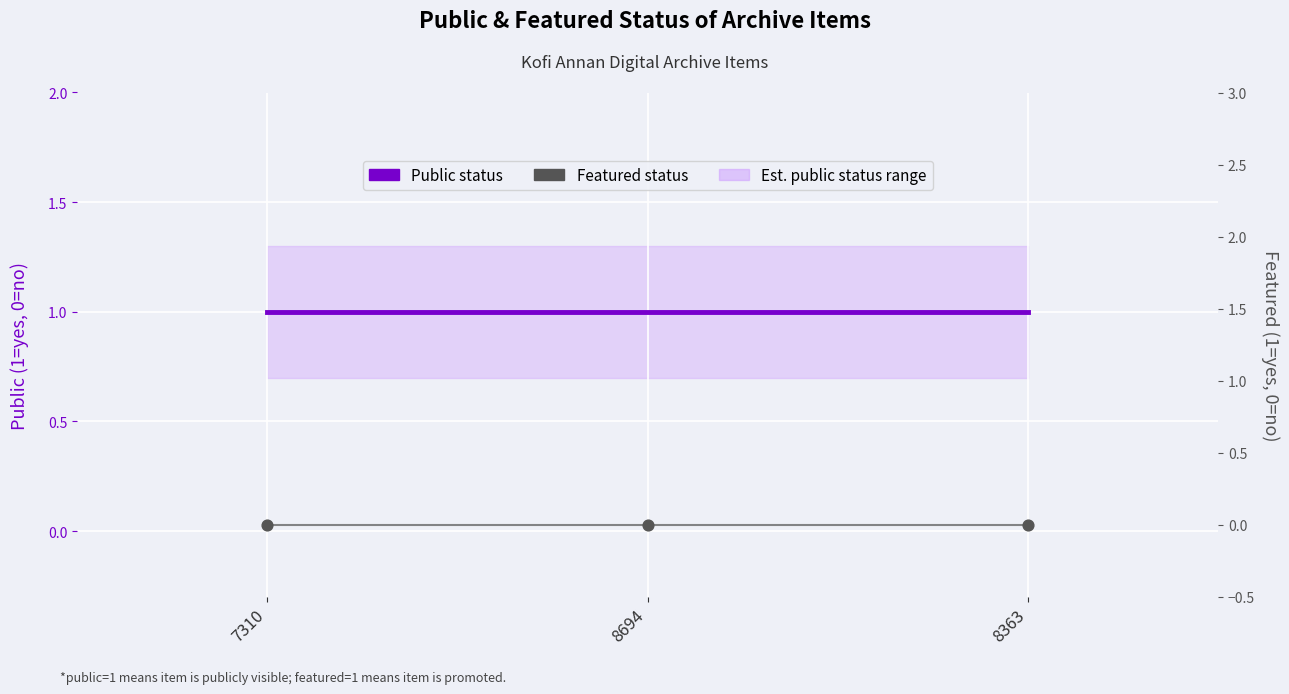

Is the value of Public status at 7310 greater than the value of Featured status at 7310?

Yes